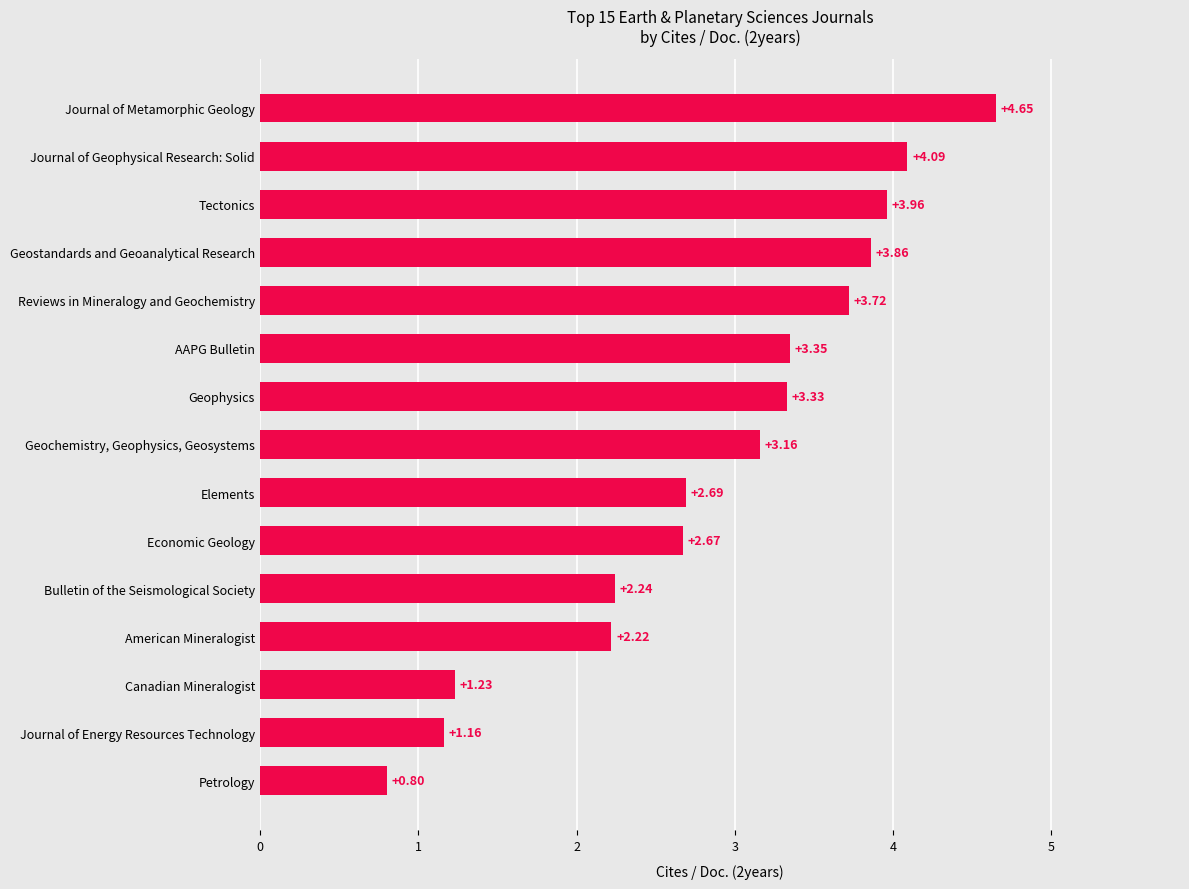

Rank the categories by value from highest to lowest.

Journal of Metamorphic Geology, Journal of Geophysical Research: Solid, Tectonics, Geostandards and Geoanalytical Research, Reviews in Mineralogy and Geochemistry, AAPG Bulletin, Geophysics, Geochemistry, Geophysics, Geosystems, Elements, Economic Geology, Bulletin of the Seismological Society, American Mineralogist, Canadian Mineralogist, Journal of Energy Resources Technology, Petrology